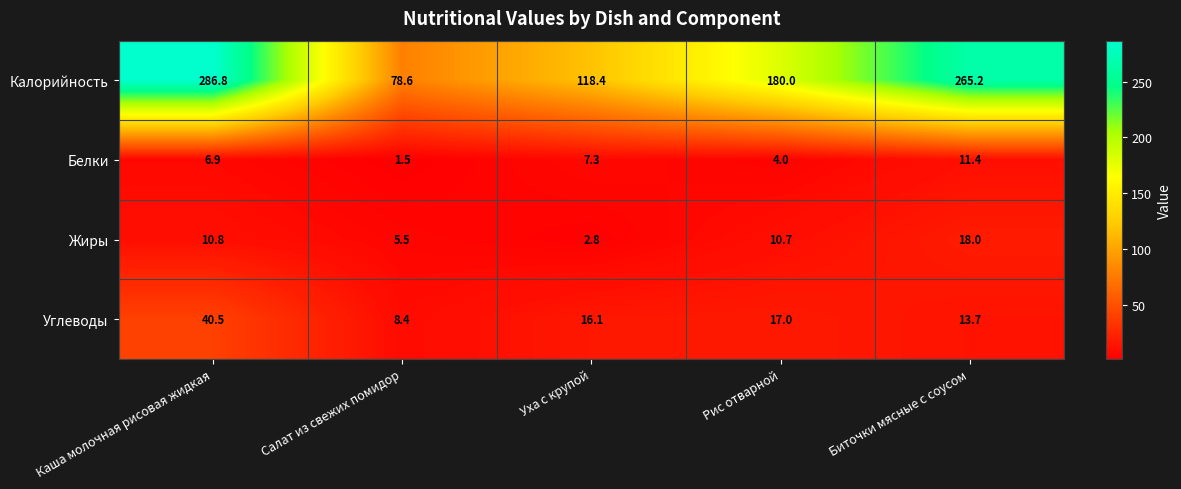

Which label corresponds to the smallest value in the chart?

Салат из свежих помидор